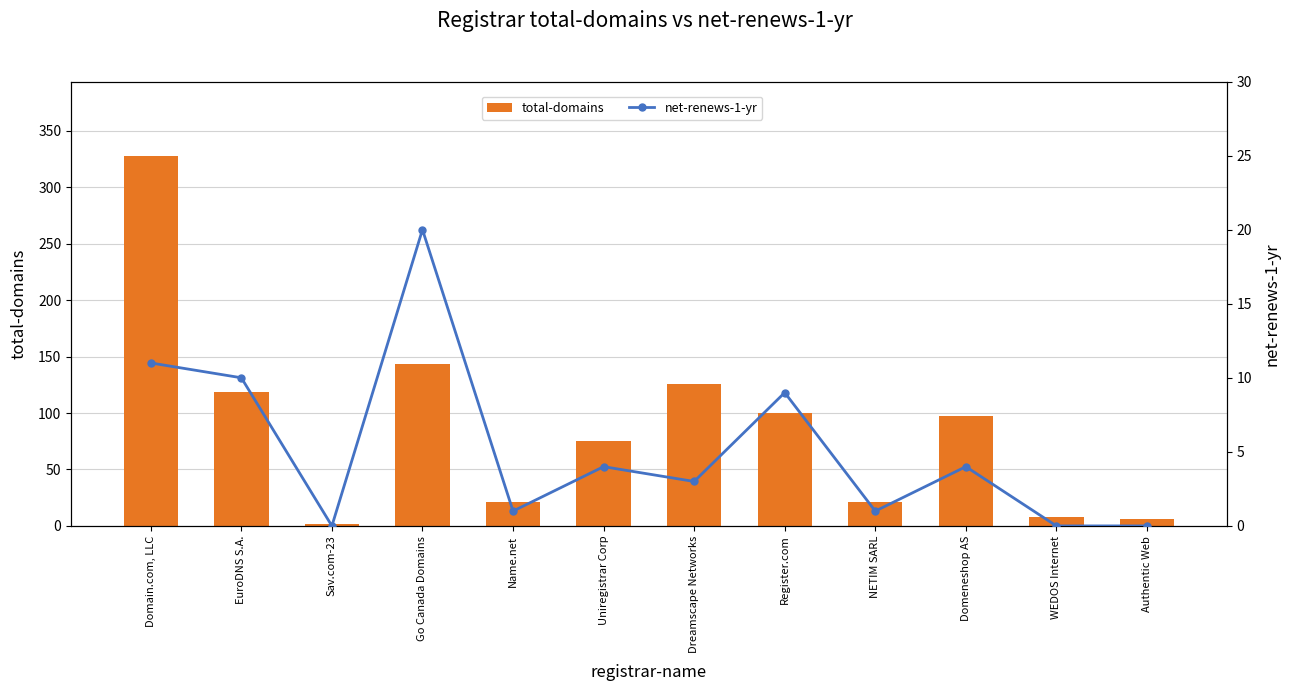

What is the difference between the second highest and minimum values in the total-domains series?

141